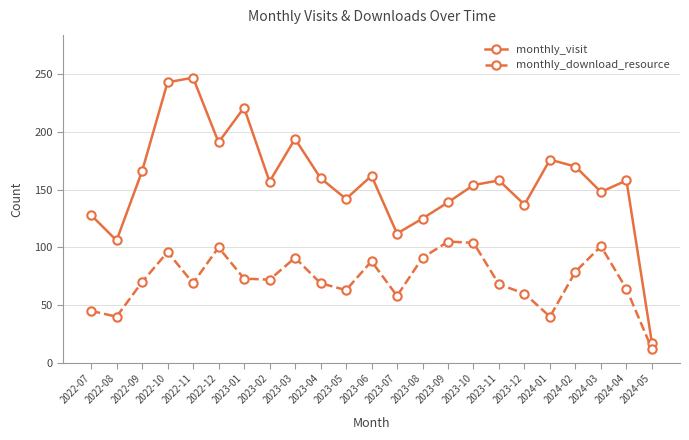

What value does the monthly_download_resource series have at 2024-02?

79